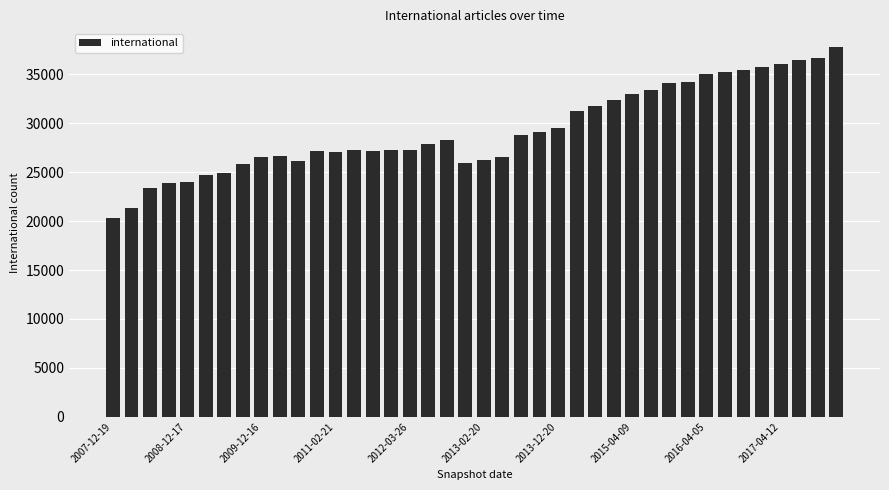

What is the value of the 40th bar from the left?

37820